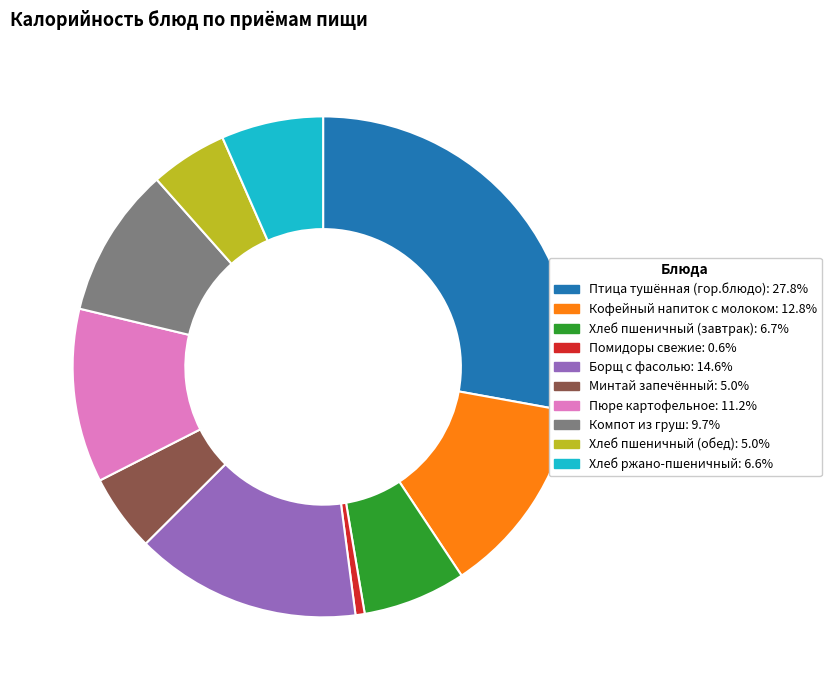

Between Пюре картофельное and Хлеб пшеничный (обед), which is larger?

Пюре картофельное